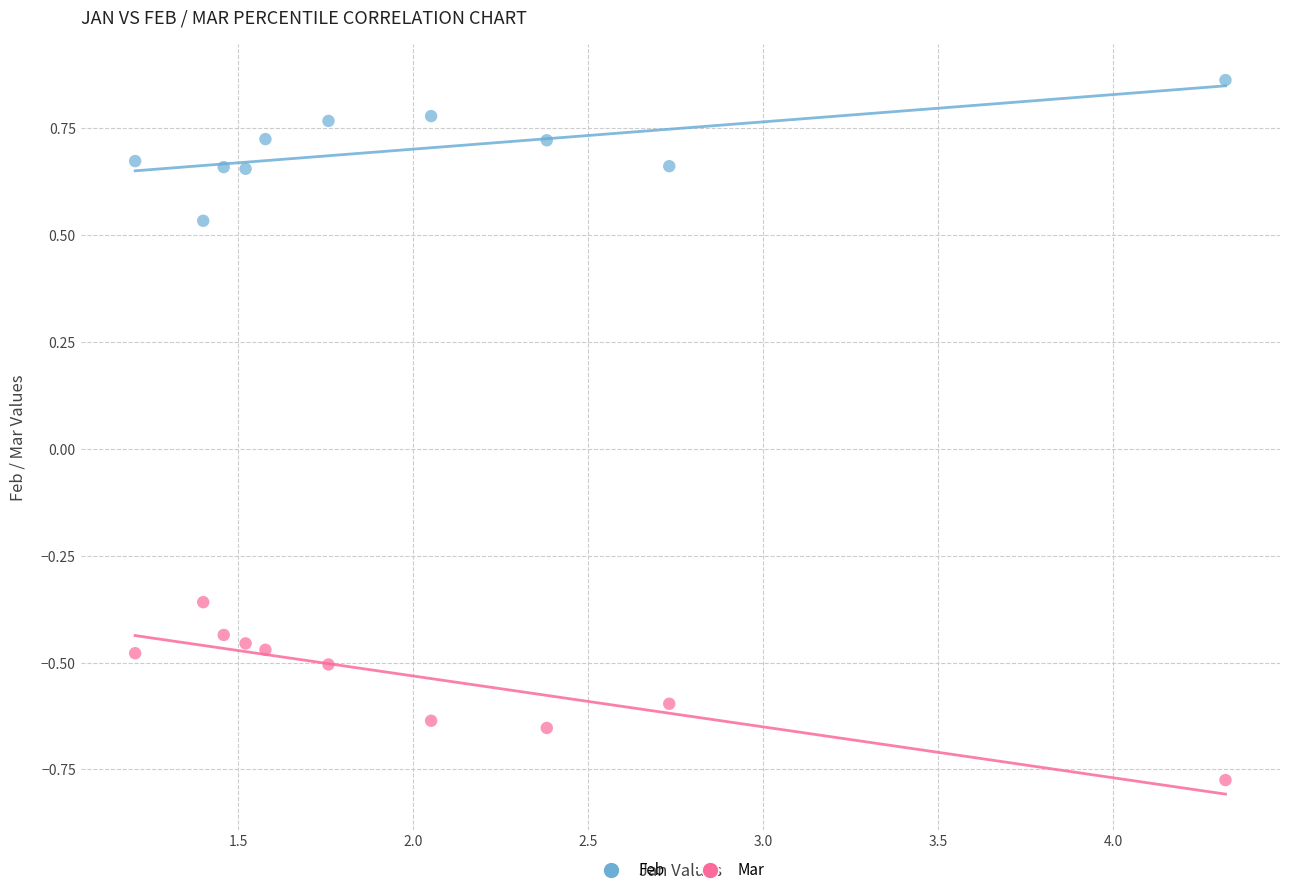

Across all data points, what is the range of Y values (max minus min)?

1.6